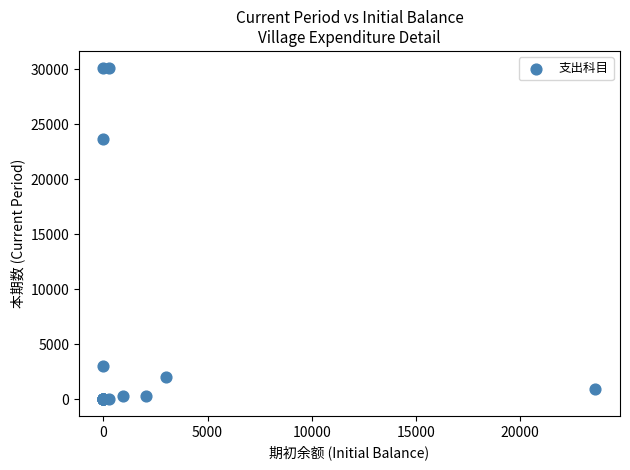

What Y value in the scatter plot is closest to 15081?

23625.7